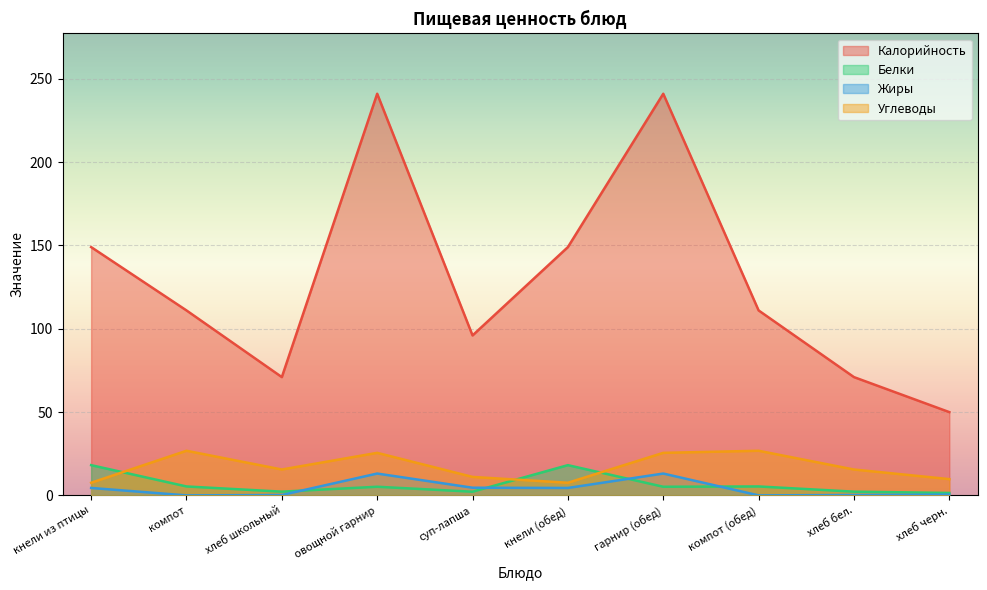

How many distinct data groups are displayed?

4